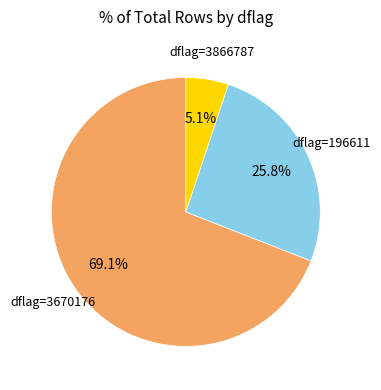

Is there any slice that represents more than half of the pie?

Yes